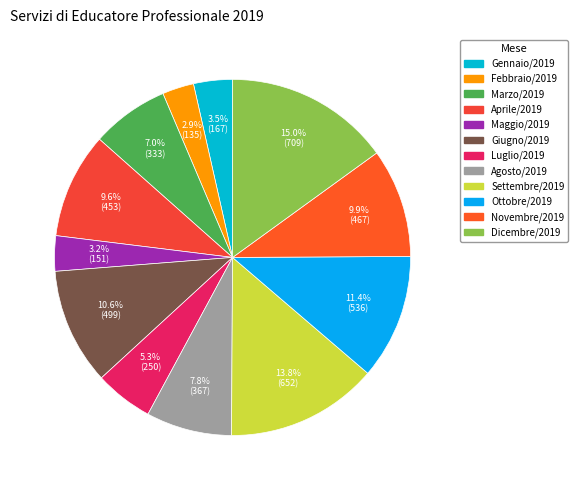

What portion of the pie excludes Settembre/2019?

86.2%